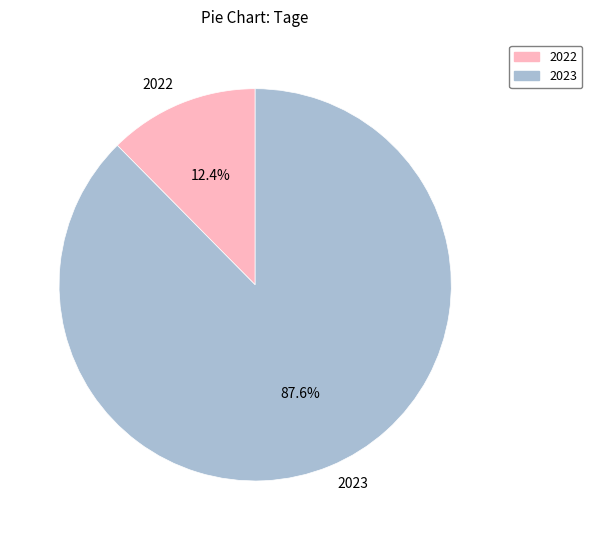

Count the number of slices in the pie.

2